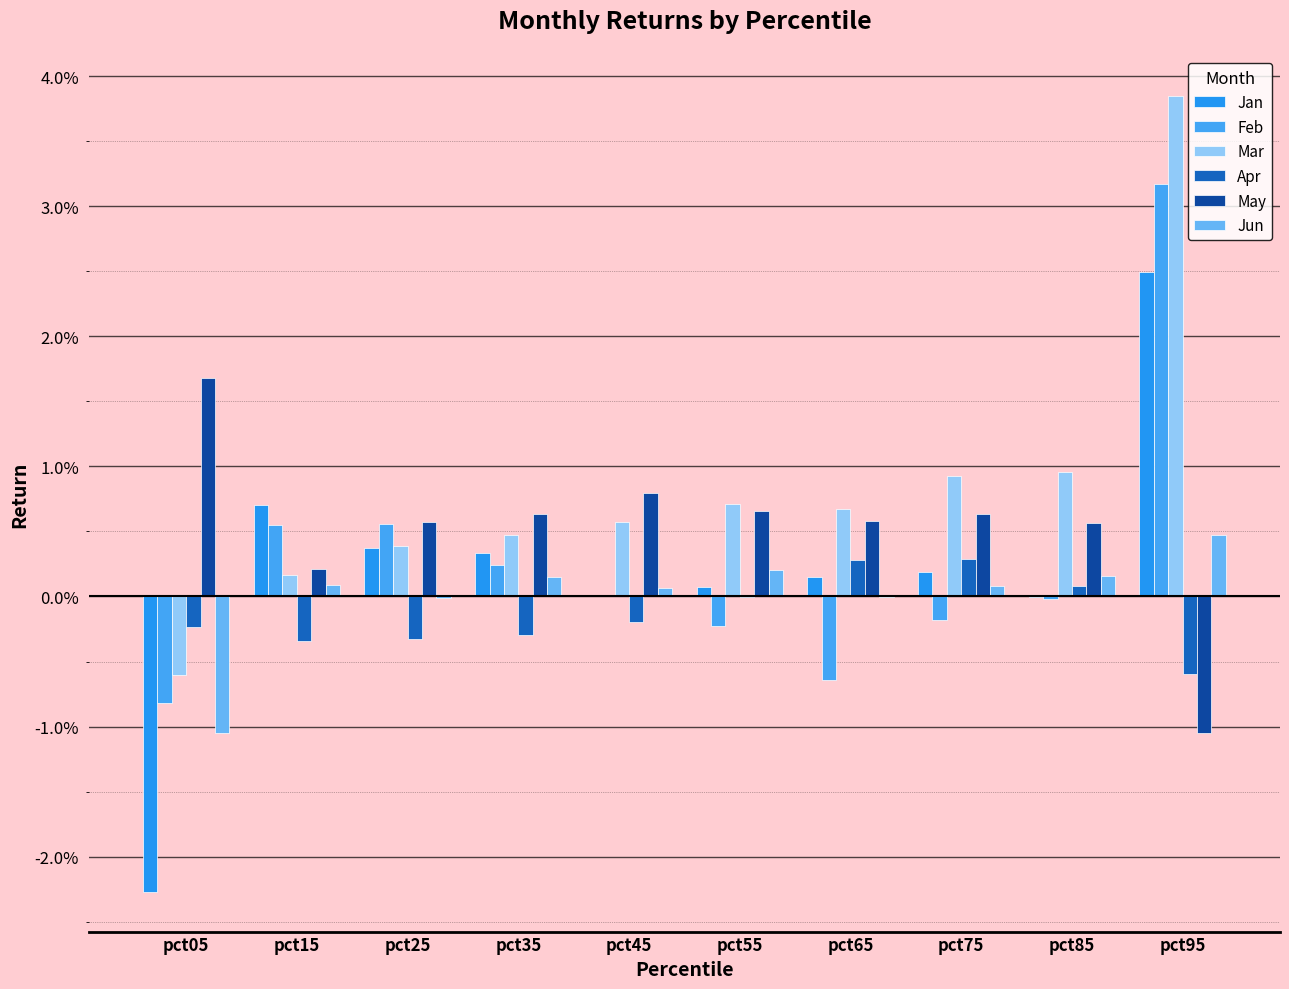

Is the value of Feb at pct55 greater than the value of Jan at pct75?

No